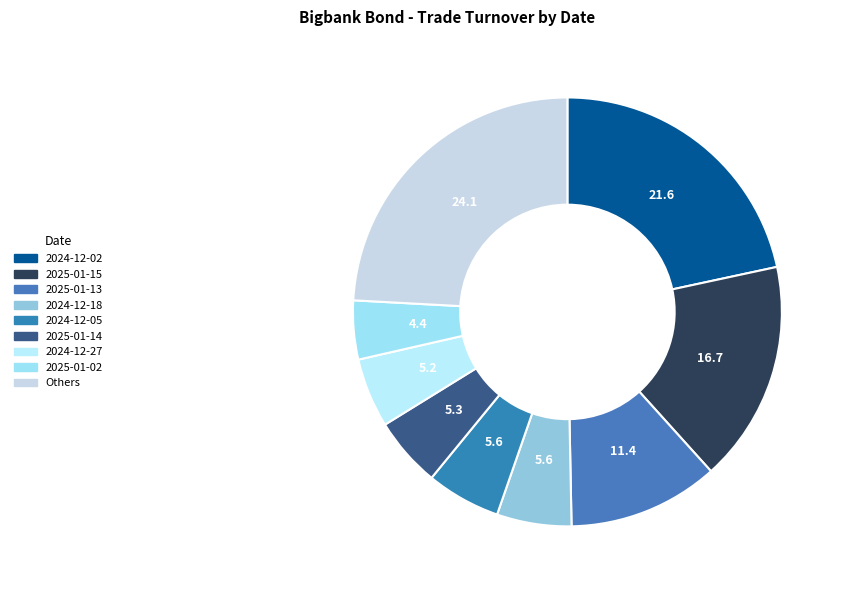

How many segments does this pie chart have?

9